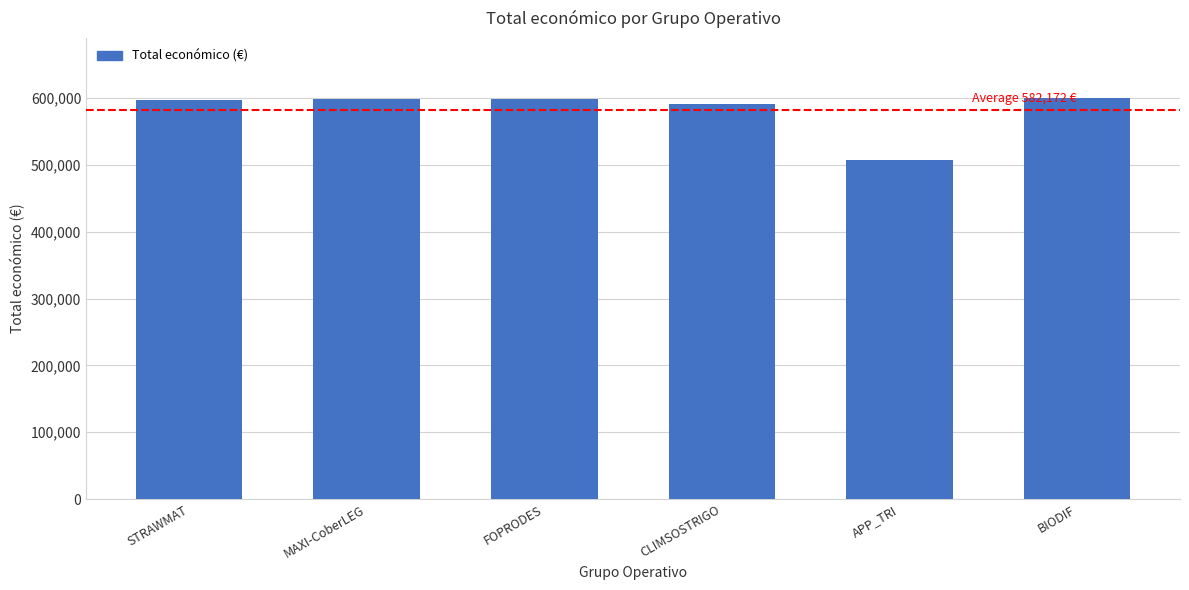

Which label corresponds to the smallest value in the chart?

APP_TRI